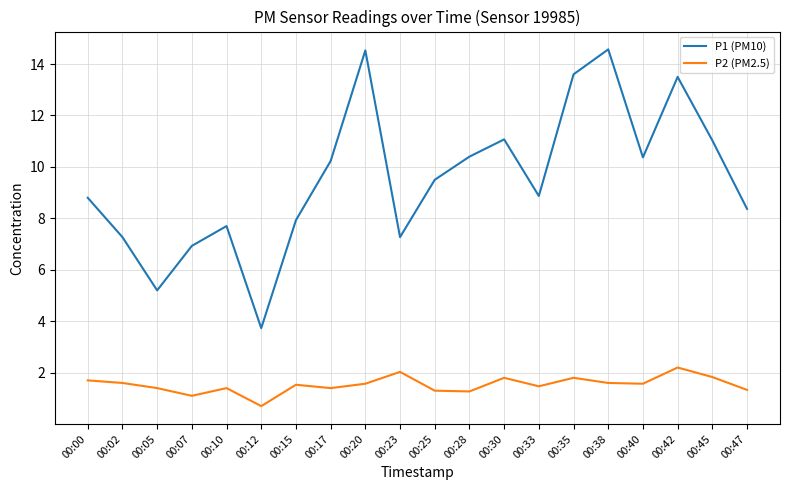

Which series has the largest total across all categories?

P1 (PM10)